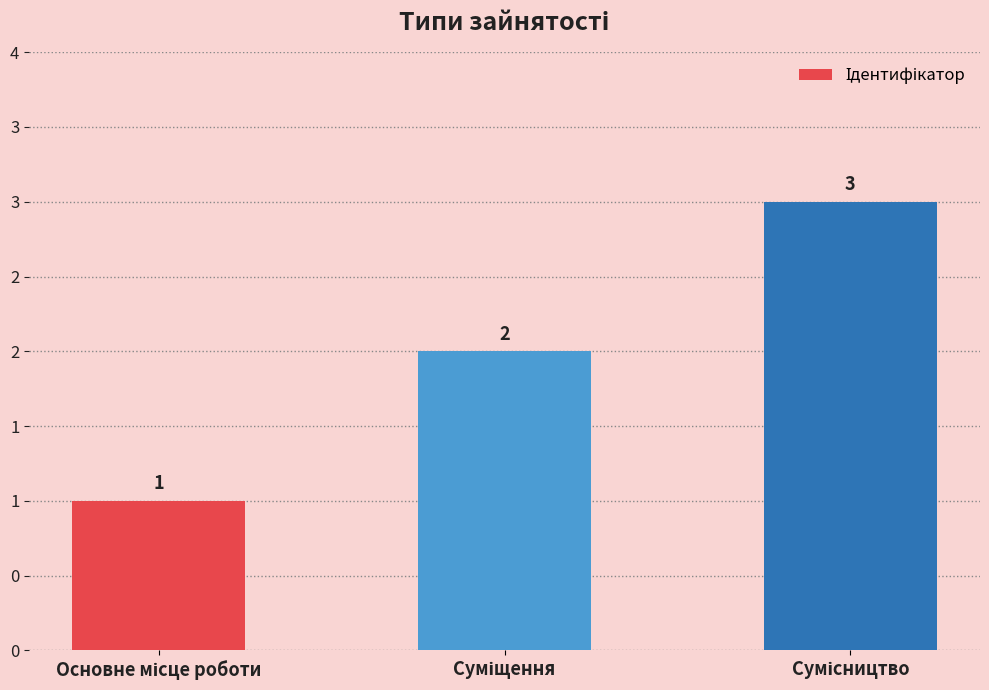

Are the bars horizontal?

No